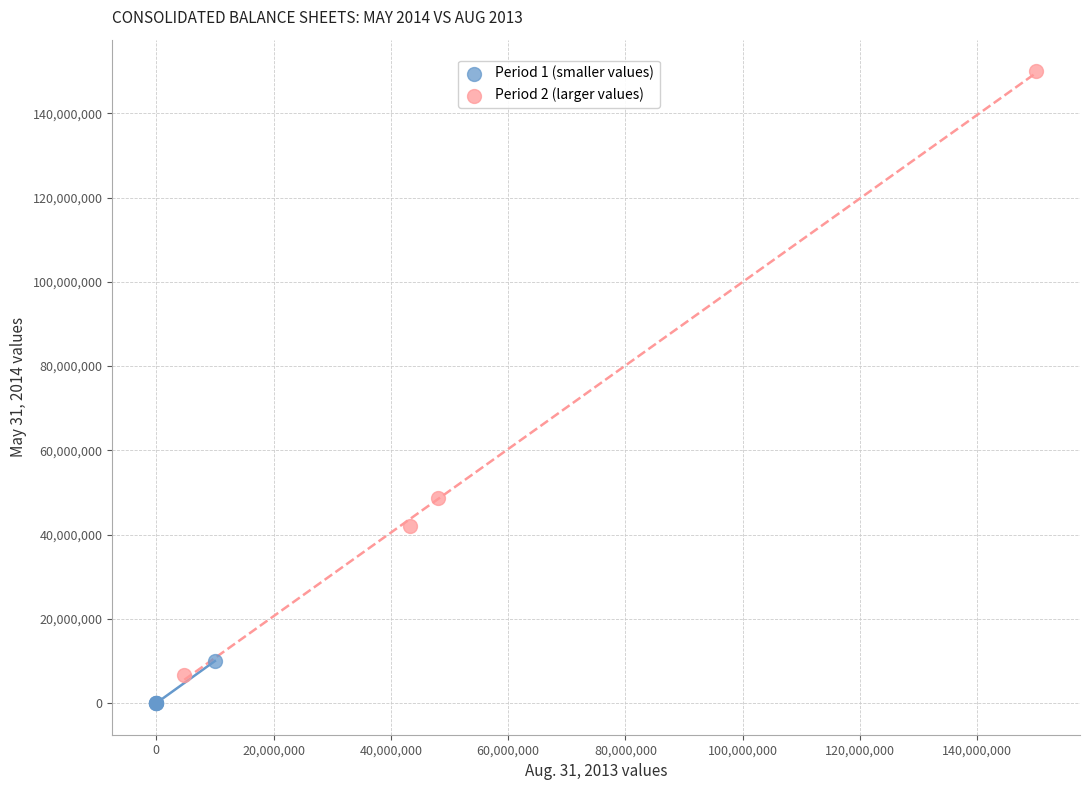

Which series contains the lowest Y value?

Period 1 (smaller values)